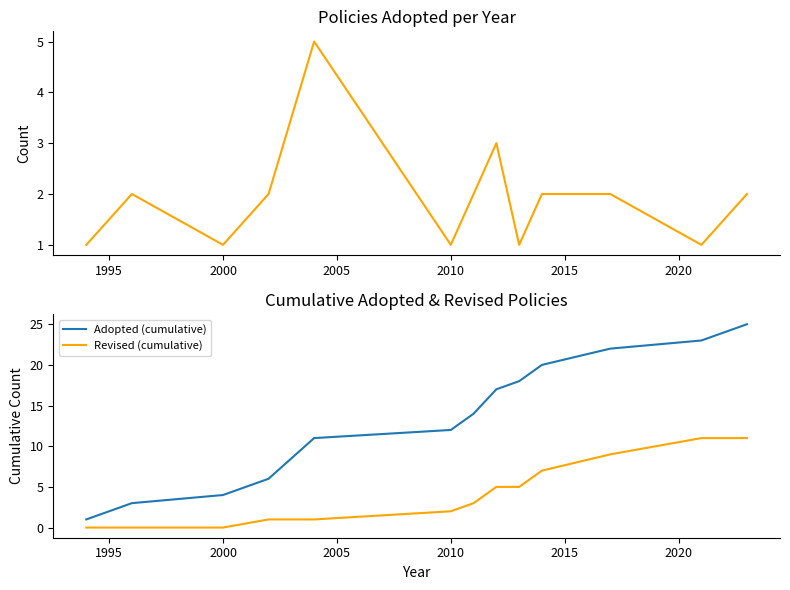

True or false: Adopted (cumulative) and Revised (cumulative) intersect in this chart.

False